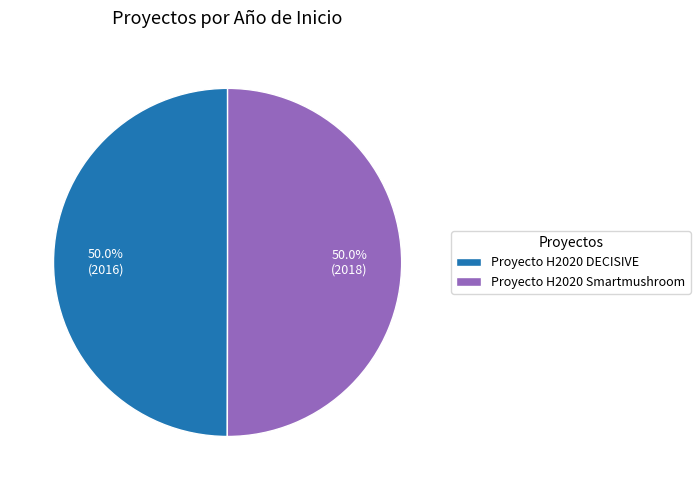

True or false: Proyecto H2020 DECISIVE accounts for 50% of the total.

True